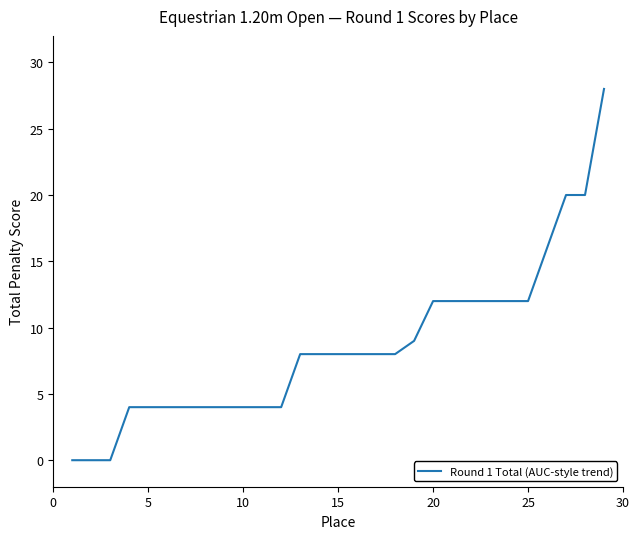

What is the difference between the maximum and minimum values?

28